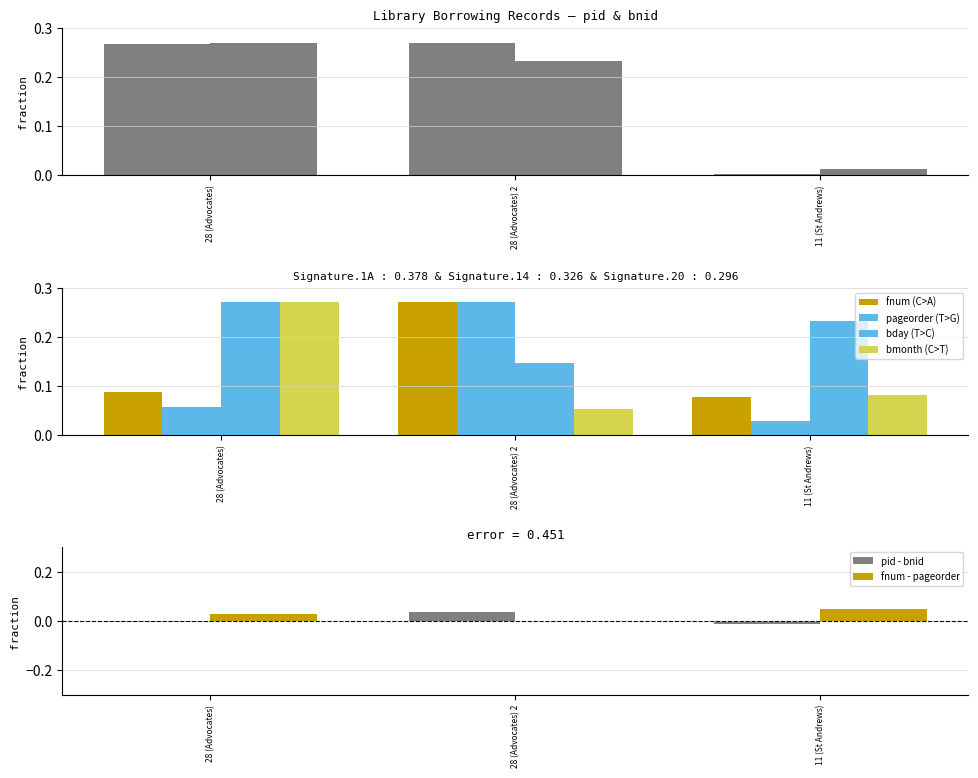

What is the total value across all series at 28 (Advocates) 2?

1.2